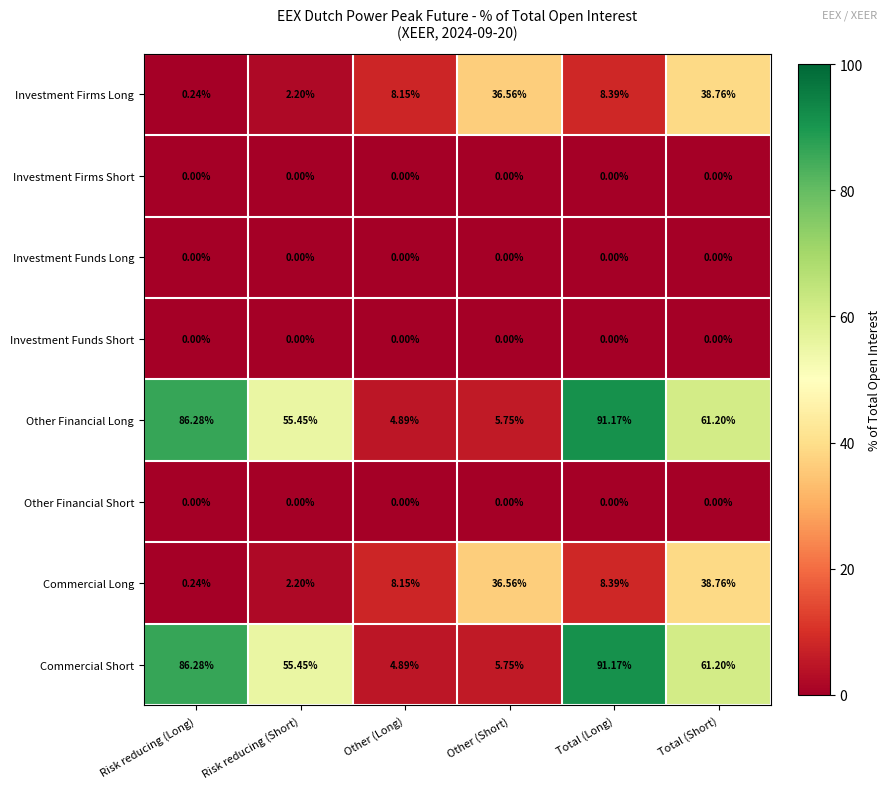

Is the value of Commercial Short at Other (Short) greater than the value of Investment Funds Long at Risk reducing (Short)?

Yes